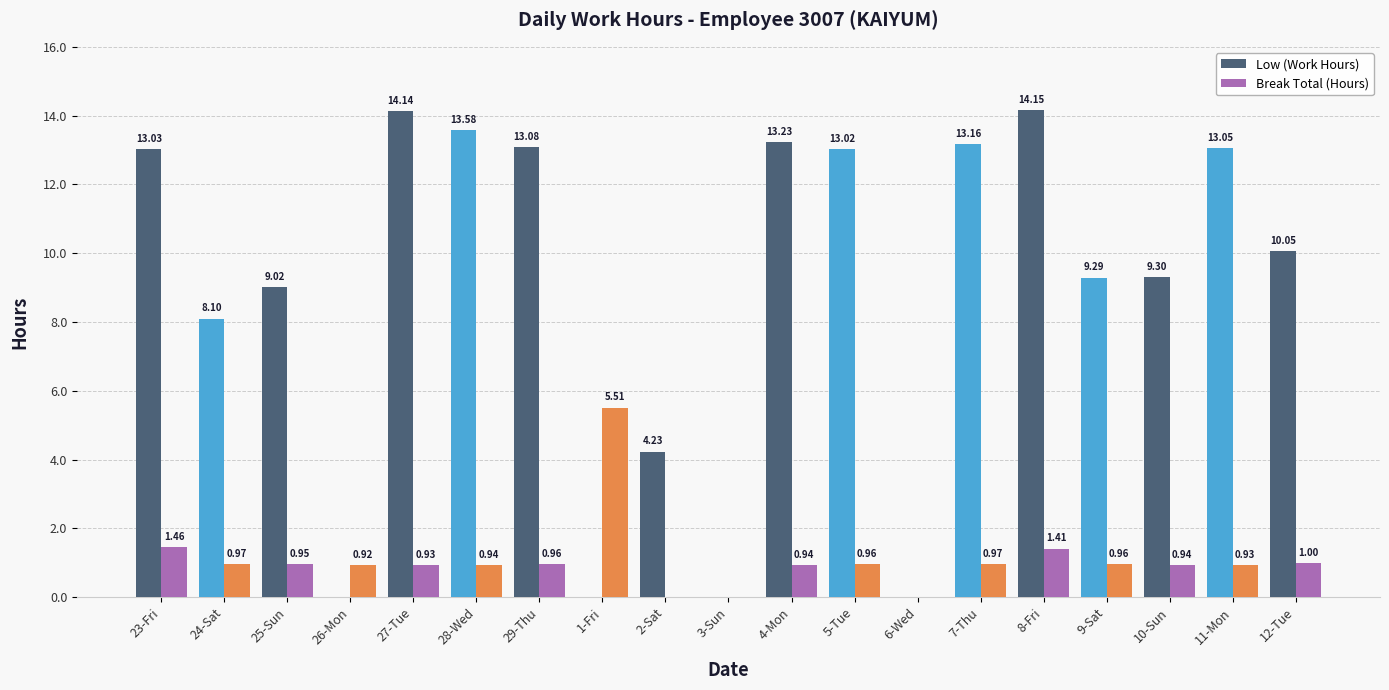

What is the sum of the Low (Work Hours) values at 3-Sun and 28-Wed?

13.6